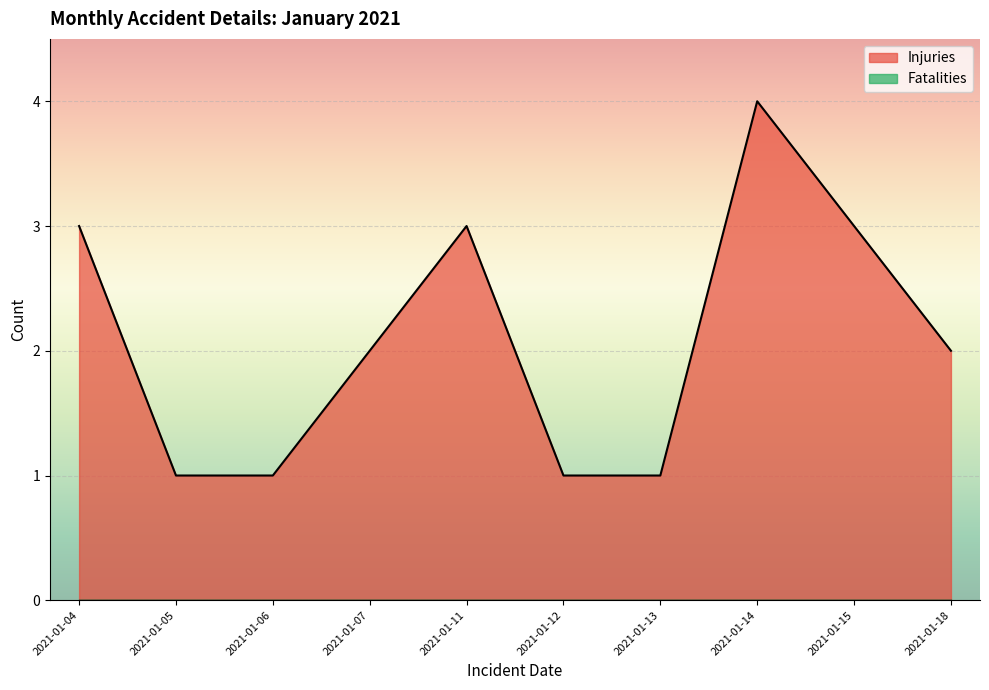

What is the maximum value shown in the chart?

4